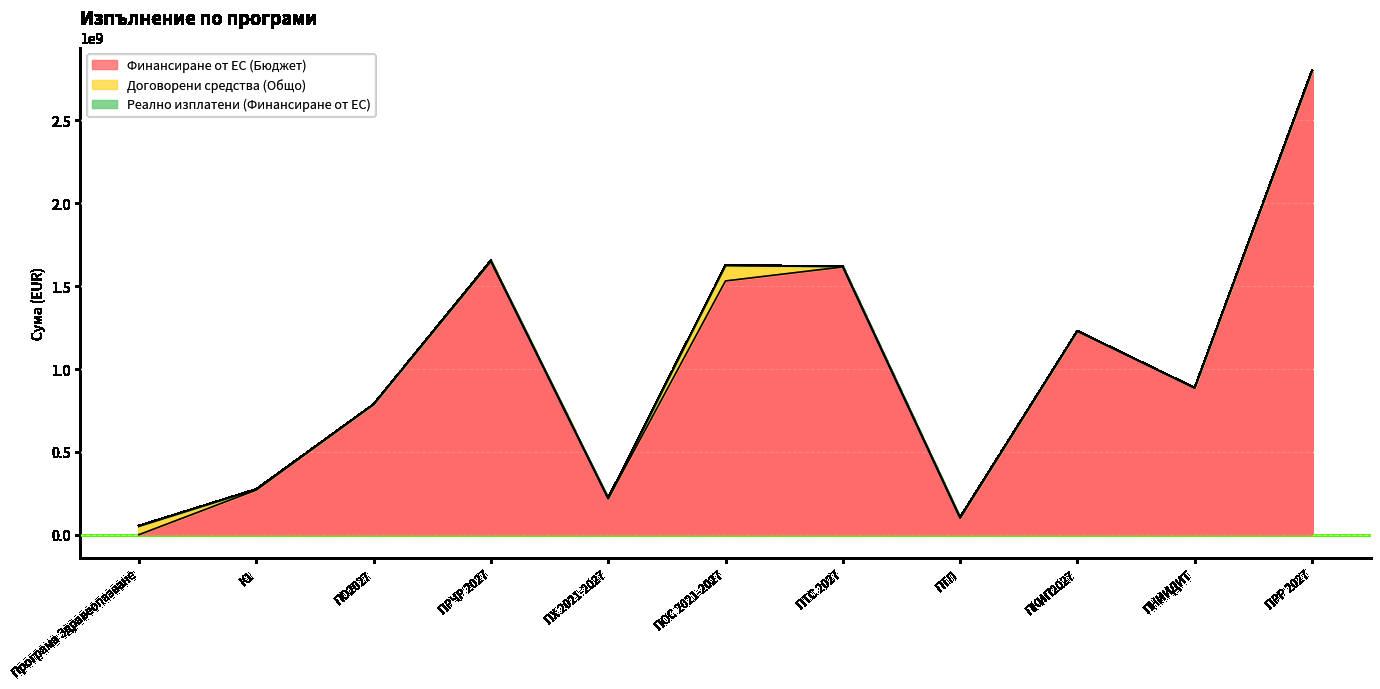

Between ПХ 2021-2027 and ПО2027, which is larger?

ПО2027